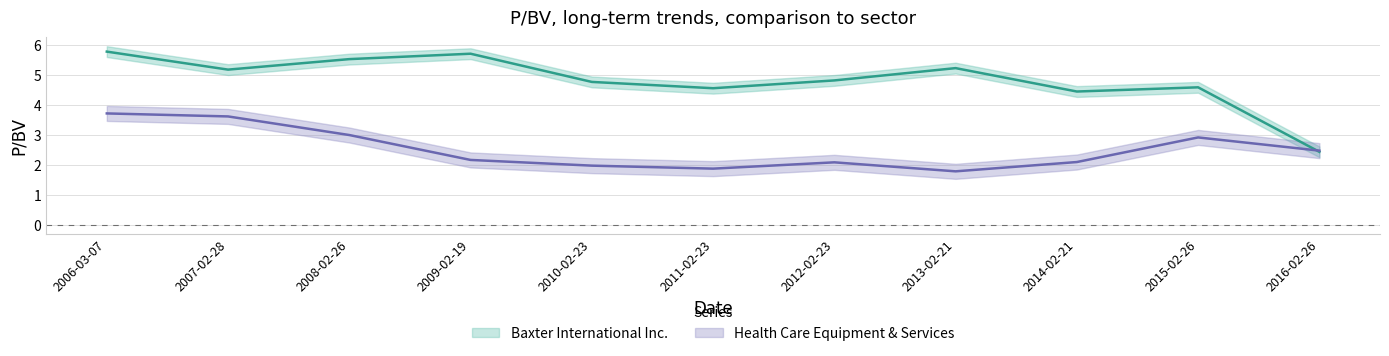

Reading left to right, list all the values displayed in this chart.

Baxter International Inc.: 5.8	5.2	5.5	5.7	4.8	4.6	4.8	5.2	4.5	4.6	2.4
Health Care Equipment & Services: 3.7	3.6	3.0	2.2	2.0	1.9	2.1	1.8	2.1	2.9	2.5